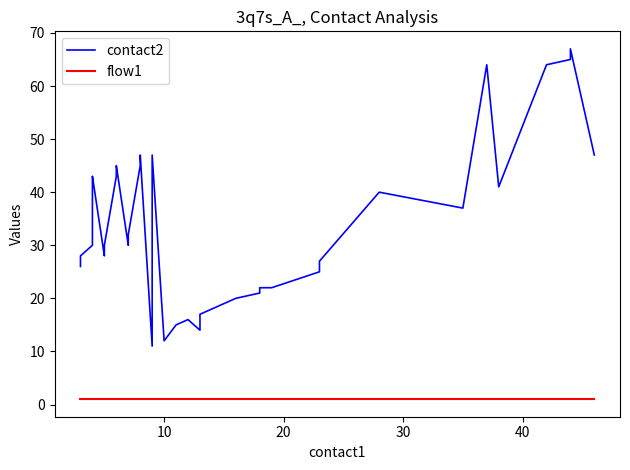

What is the maximum value for flow1?

1